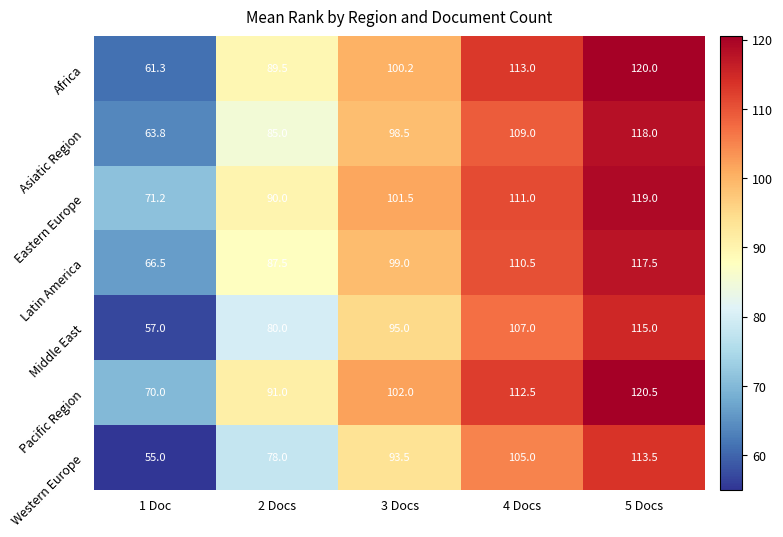

What is the difference between the maximum and minimum values in the Africa series?

58.7